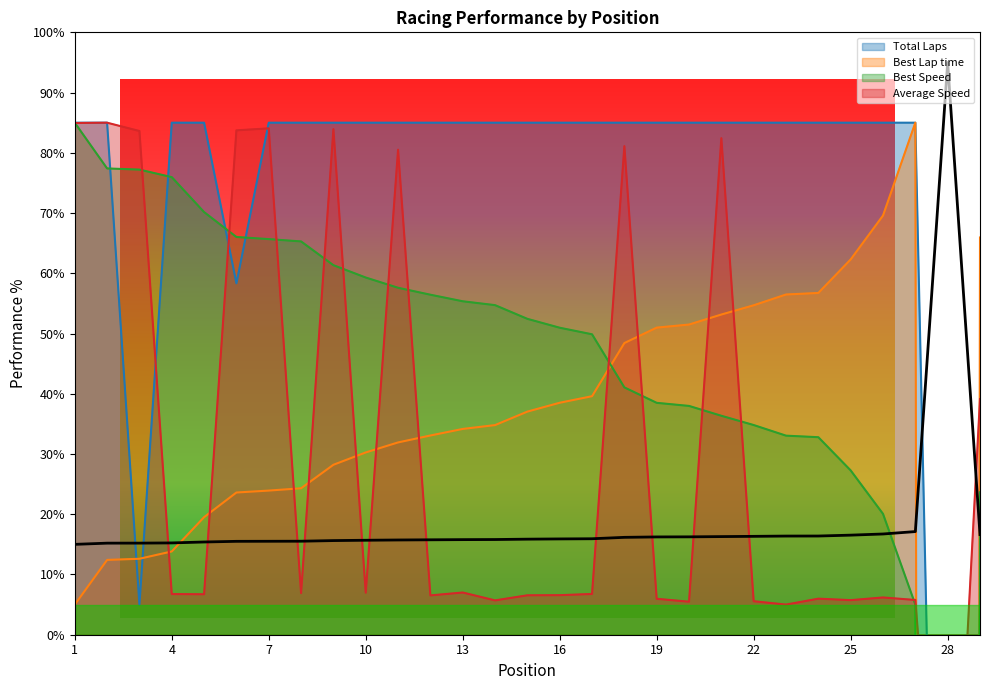

How many values in the Best Lap time series are below 34?

13